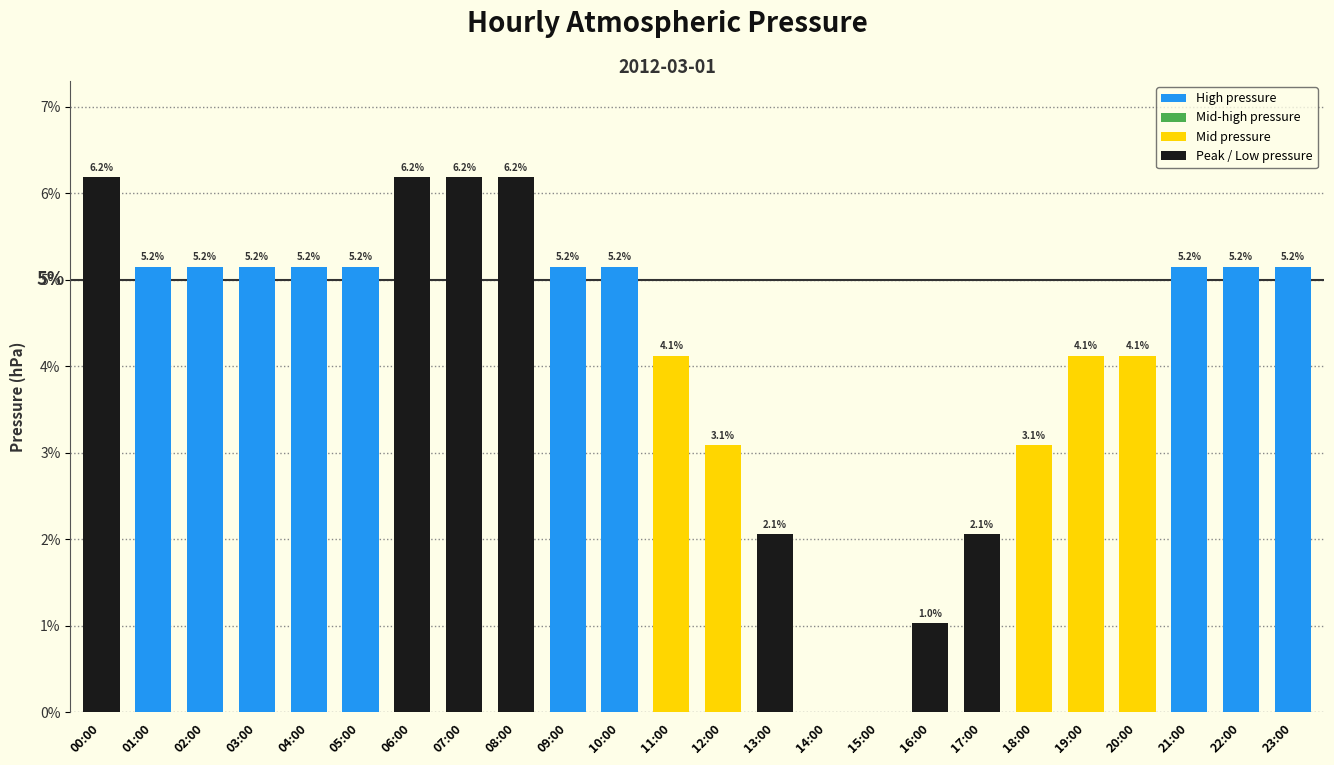

Reading left to right, extract all data points from this chart.

6.2	5.2	5.2	5.2	5.2	5.2	6.2	6.2	6.2	5.2	5.2	4.1	3.1	2.1	0.0	0.0	1.0	2.1	3.1	4.1	4.1	5.2	5.2	5.2